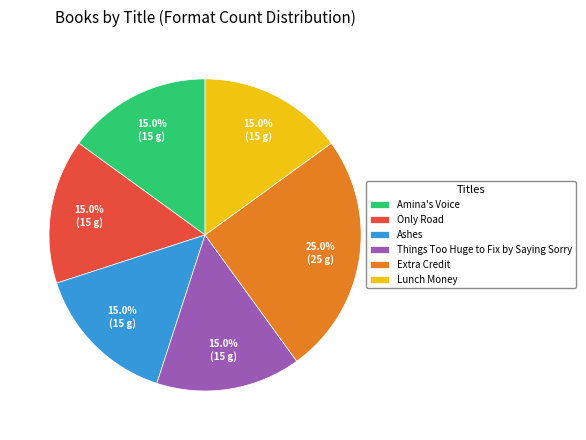

True or false: Lunch Money accounts for 11% of the total.

False